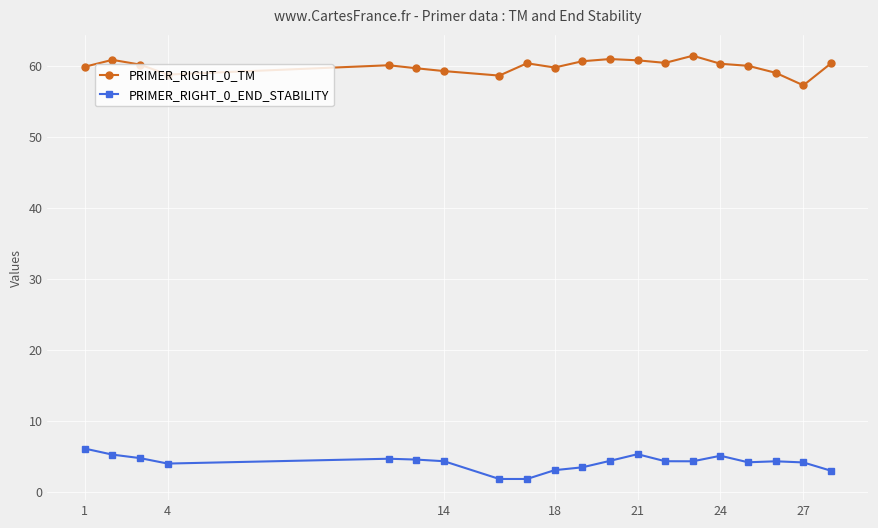

Rank the series by their average value, from highest to lowest.

PRIMER_RIGHT_0_TM, PRIMER_RIGHT_0_END_STABILITY